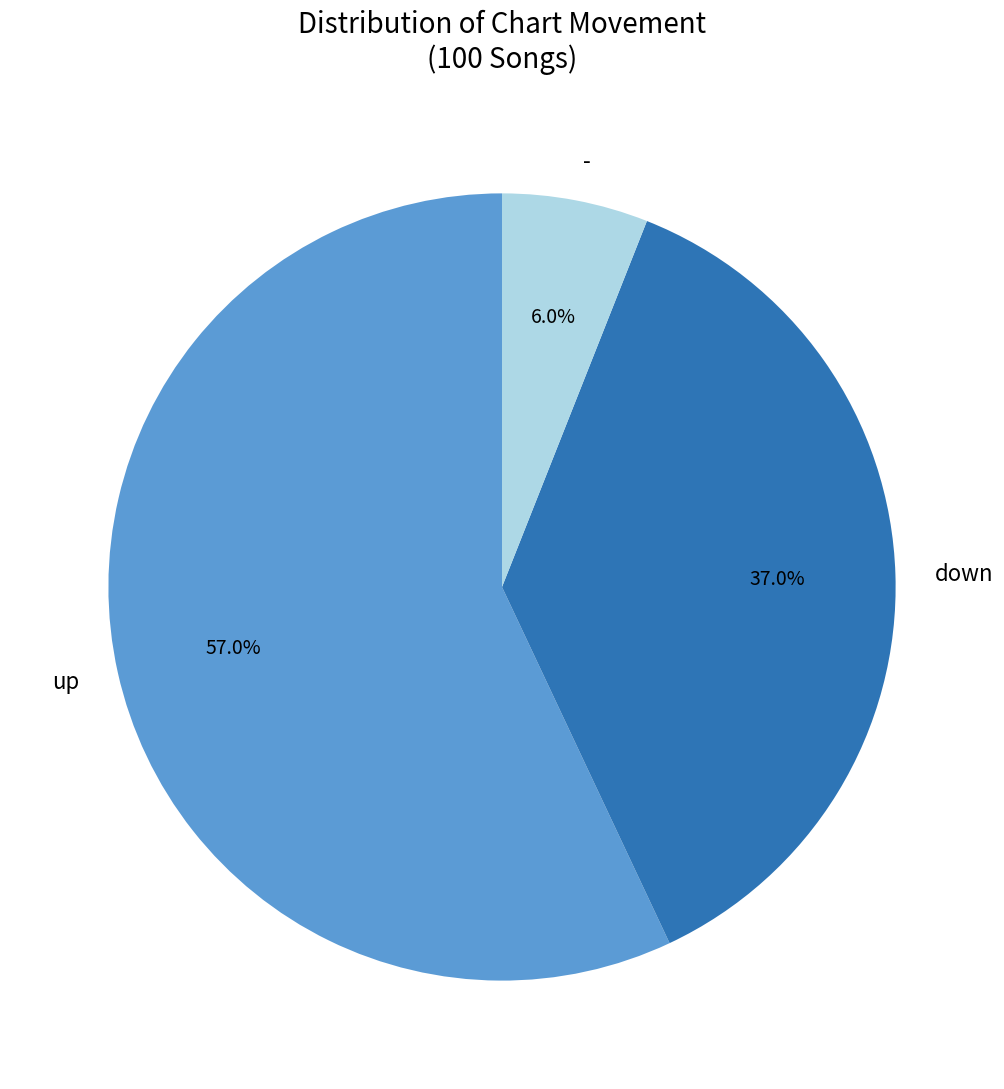

To the nearest percent, what is the combined percentage of - and down?

43%